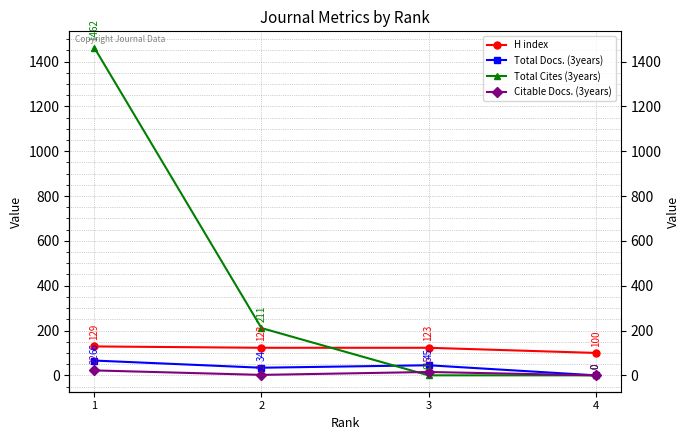

Reading left to right, list all the values displayed in this chart.

H index: 129	123	123	100
Total Docs. (3years): 66	34	45	0
Total Cites (3years): 1462	211	0	0
Citable Docs. (3years): 22	2	15	0